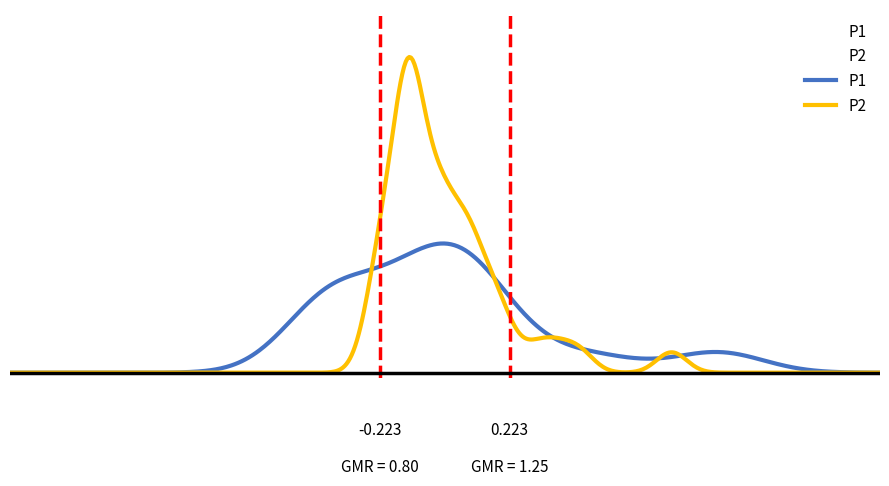

What are all the series names shown in the legend?

P1, P2